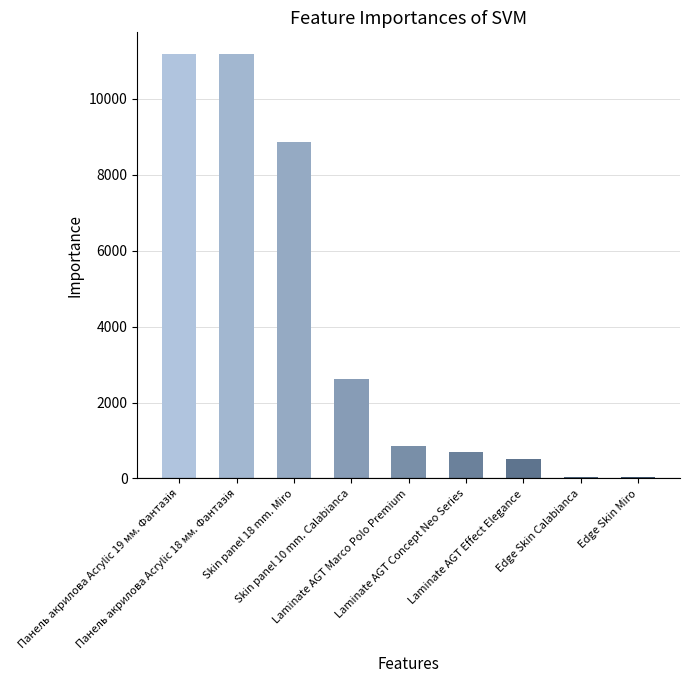

How many distinct data groups are displayed?

1